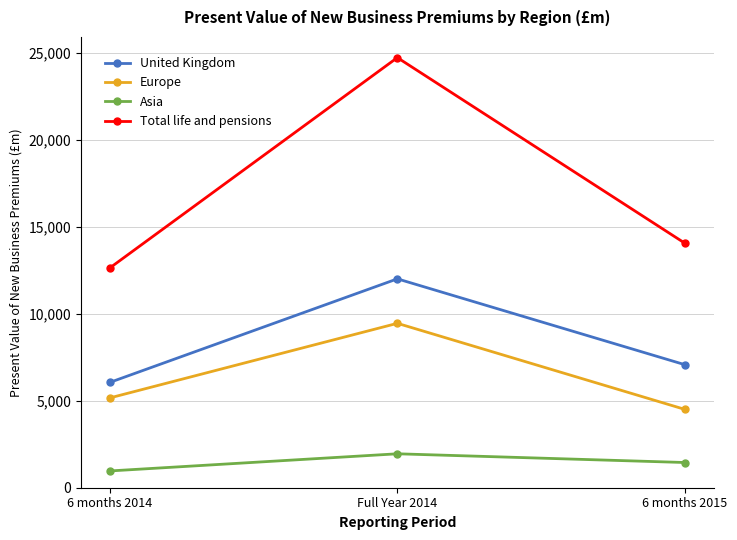

Which category has the lowest value across all series?

6 months 2014